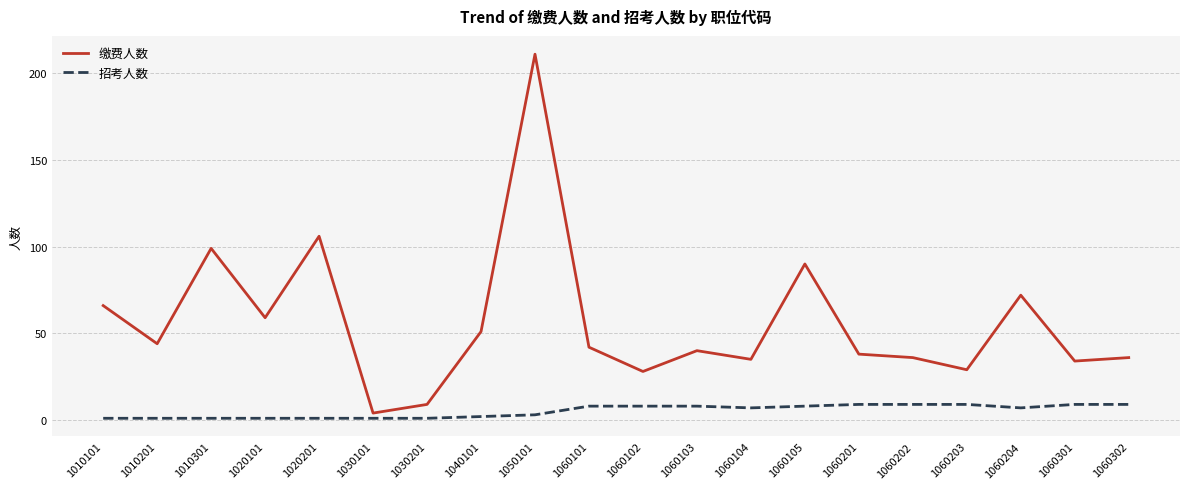

True or false: 招考人数 has a value of 8 at 1060105.

True